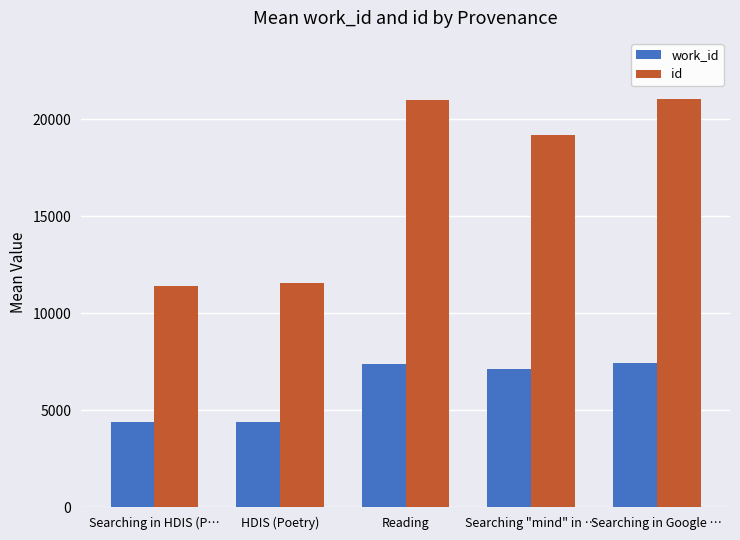

What is the lowest value of the work_id series?

4375.0